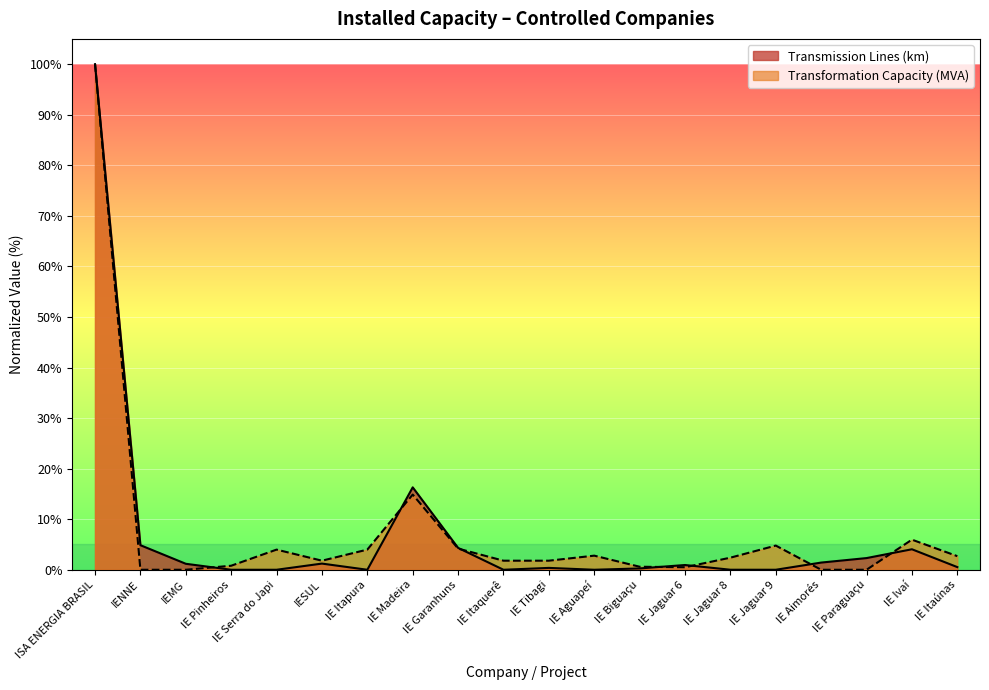

Is the value of Transmission Lines (km) at IE Itaquerê greater than the value of Transformation Capacity (MVA) at IESUL?

No